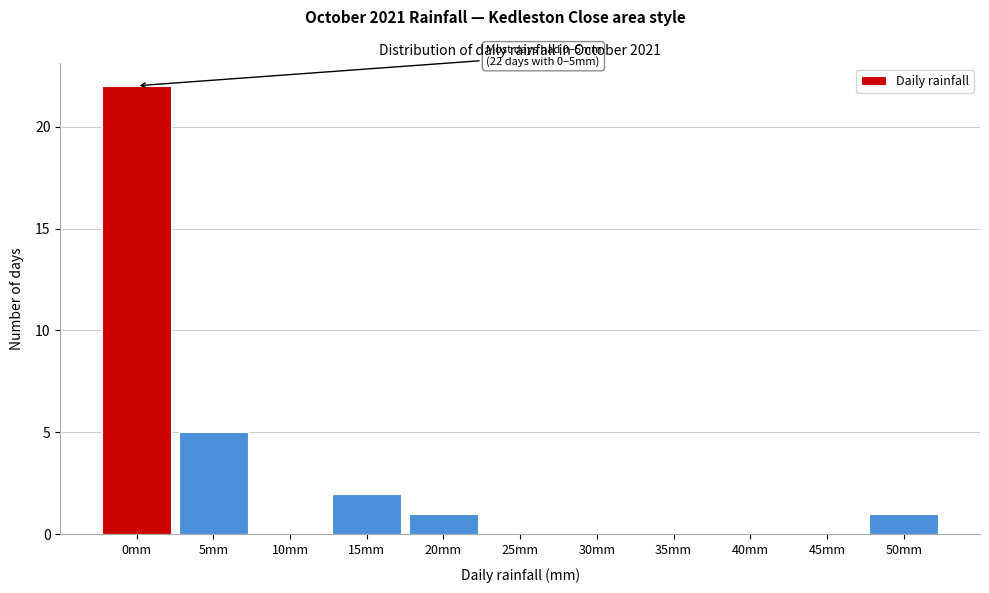

Reading right to left, extract all data points from this chart.

50mm=1	45mm=0	40mm=0	35mm=0	30mm=0	25mm=0	20mm=1	15mm=2	10mm=0	5mm=5	0mm=22